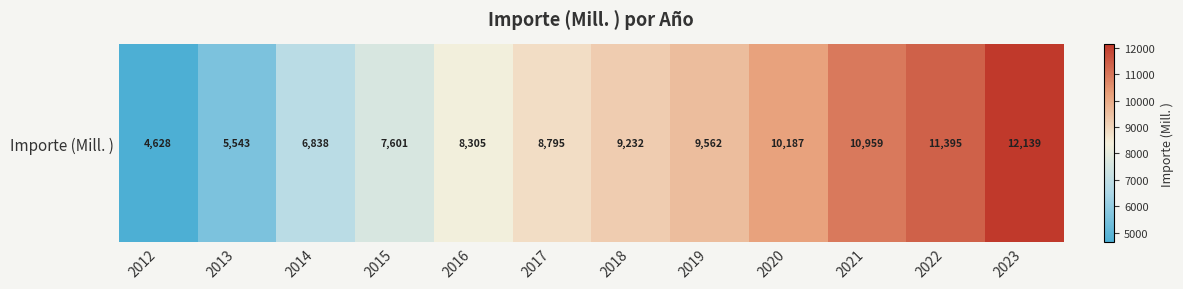

Reading left to right, what are all the values shown in this chart?

4628	5543	6838	7601	8305	8795	9232	9562	10187	10959	11395	12139